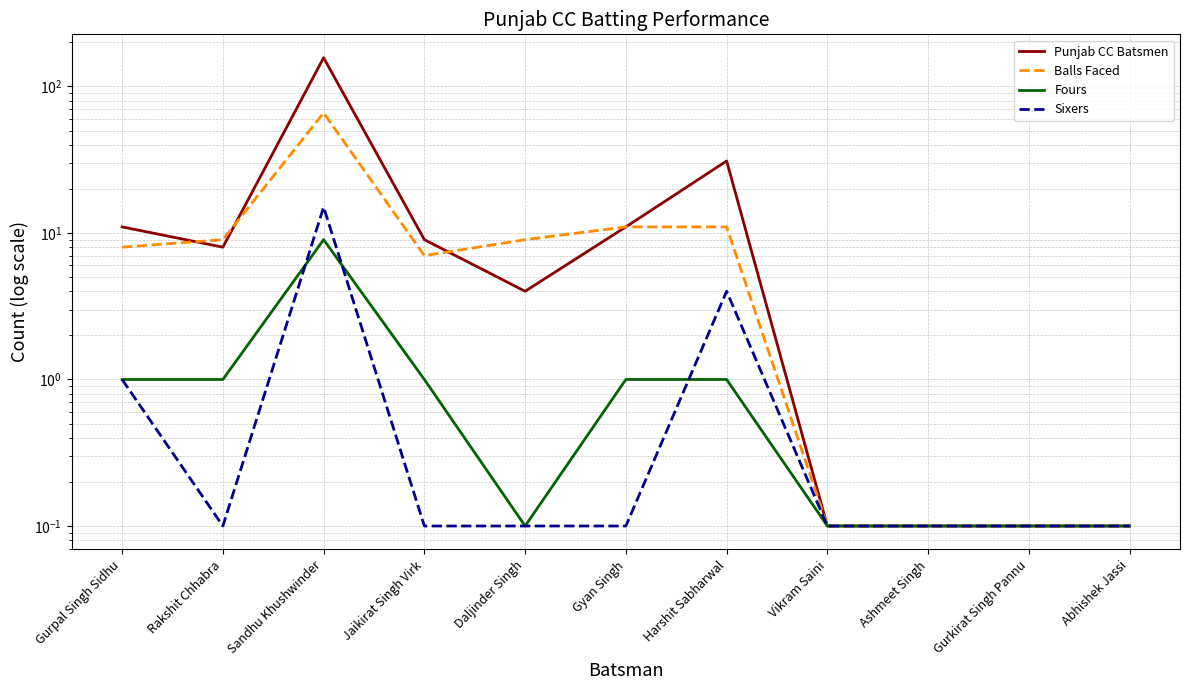

Read the Fours value at Jaikirat Singh Virk.

1.0